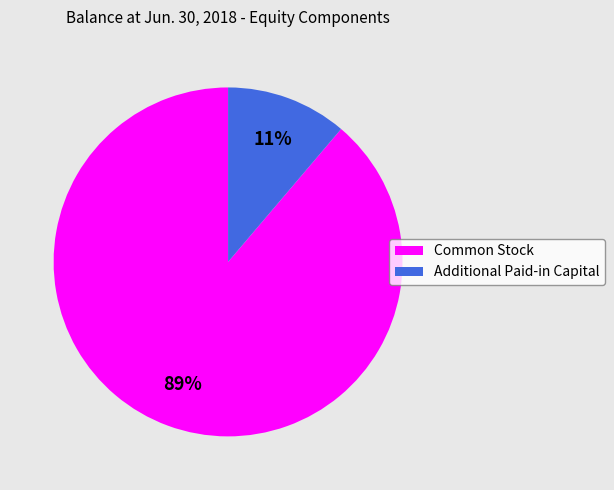

Rank the categories by value from highest to lowest.

Common Stock, Additional Paid-in Capital